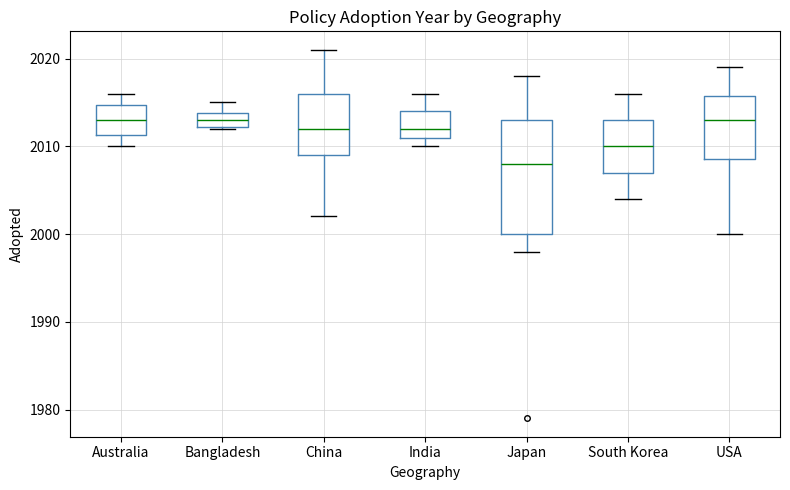

Reading left to right, read every box against the y-axis: the position of its median line, the range the box covers, and the ends of its whiskers. The values are not printed on the chart, so give them approximately, as read against the axis.

Australia: median 2013, box 2011 to 2015, whiskers 2010 to 2016
Bangladesh: median 2013, box 2012 to 2014, whiskers 2012 to 2015
China: median 2012, box 2009 to 2016, whiskers 2002 to 2021
India: median 2012, box 2011 to 2014, whiskers 2010 to 2016
Japan: median 2008, box 2000 to 2013, whiskers 1998 to 2018
South Korea: median 2010, box 2007 to 2013, whiskers 2004 to 2016
USA: median 2013, box 2009 to 2016, whiskers 2000 to 2019